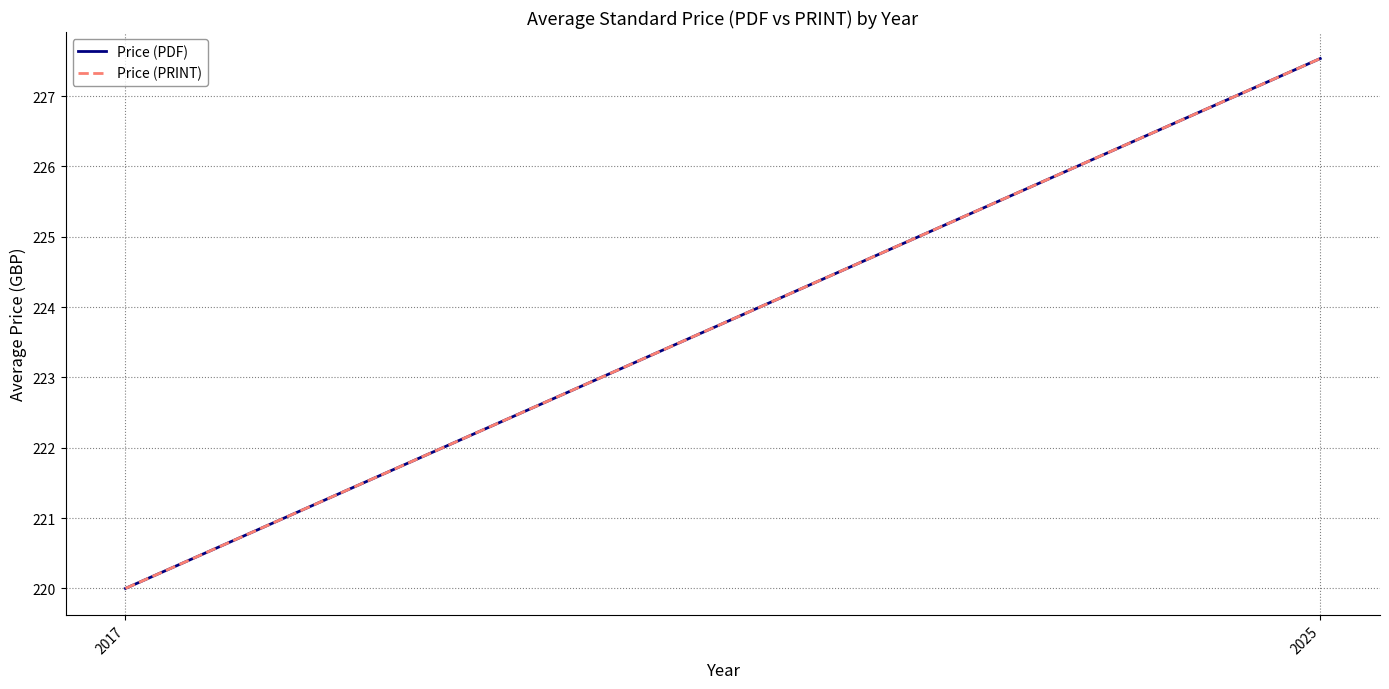

Rank the categories by Price (PRINT) value from highest to lowest.

2025, 2017